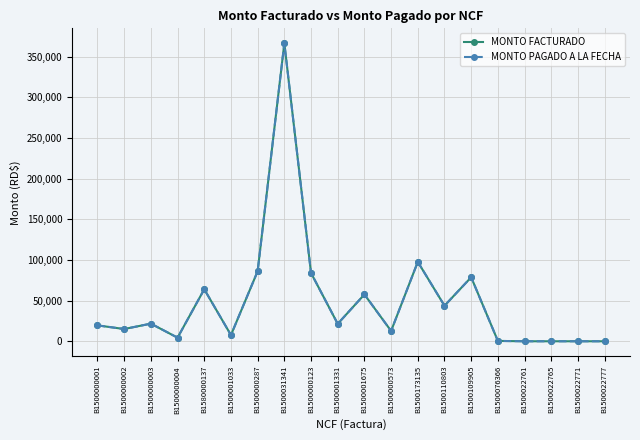

What is the difference between the second highest and minimum values in the MONTO FACTURADO series?

97582.9